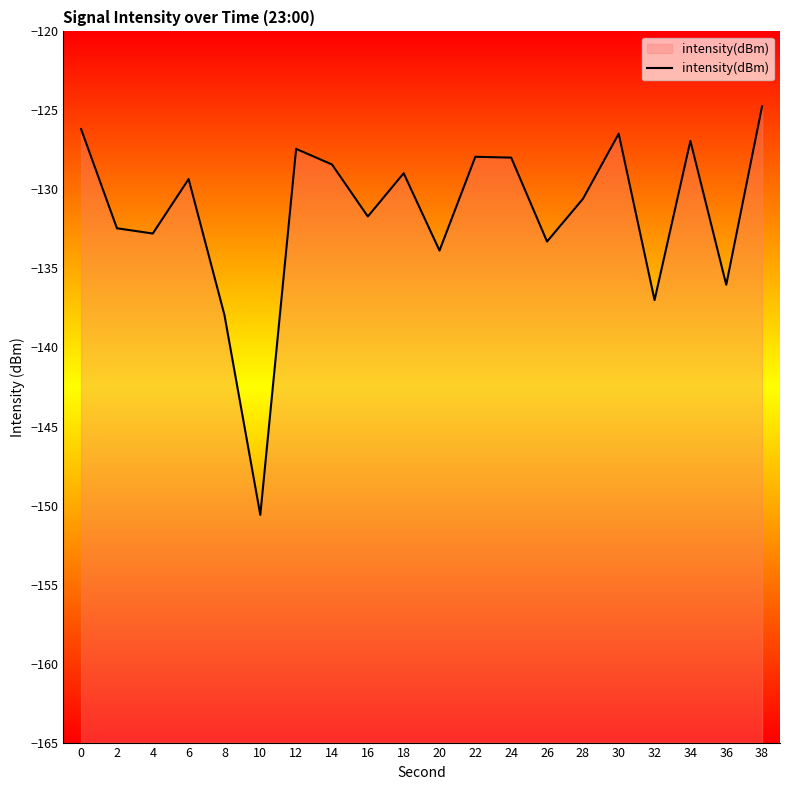

What is the difference between the second highest and second lowest values?

11.8